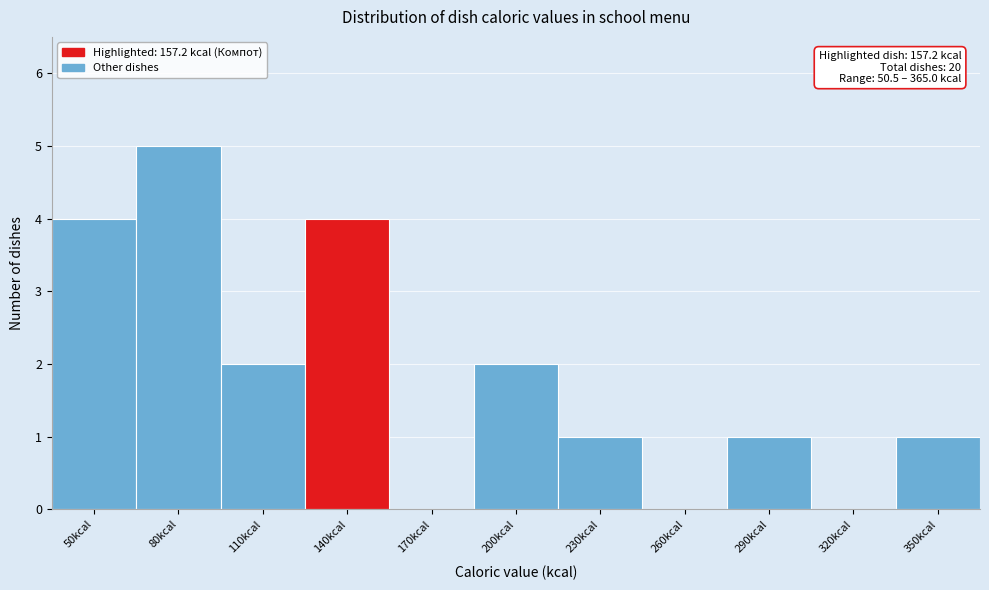

Reading left to right, transcribe all the data shown in this chart.

50kcal=4	80kcal=5	110kcal=2	140kcal=4	170kcal=0	200kcal=2	230kcal=1	260kcal=0	290kcal=1	320kcal=0	350kcal=1